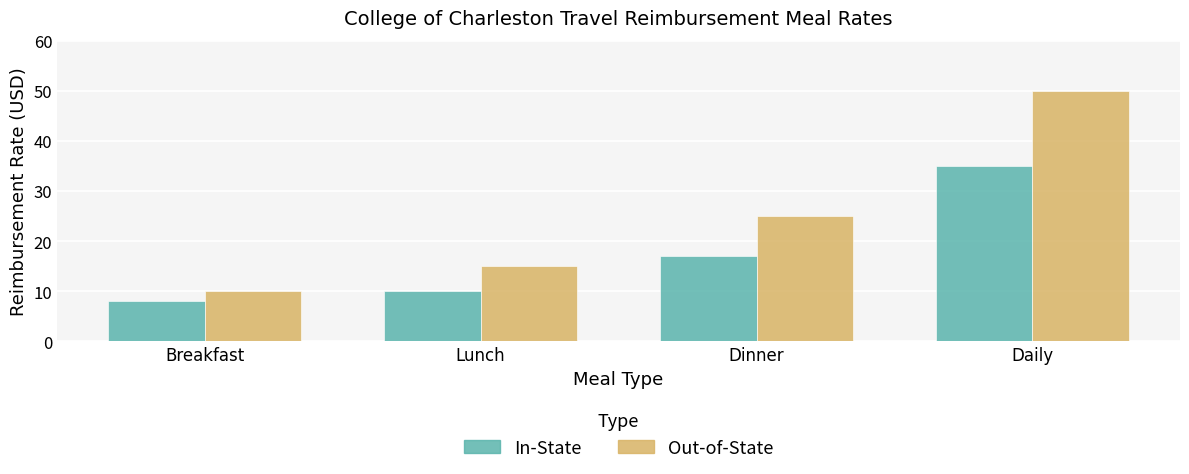

Which series has the widest spread of values?

Out-of-State